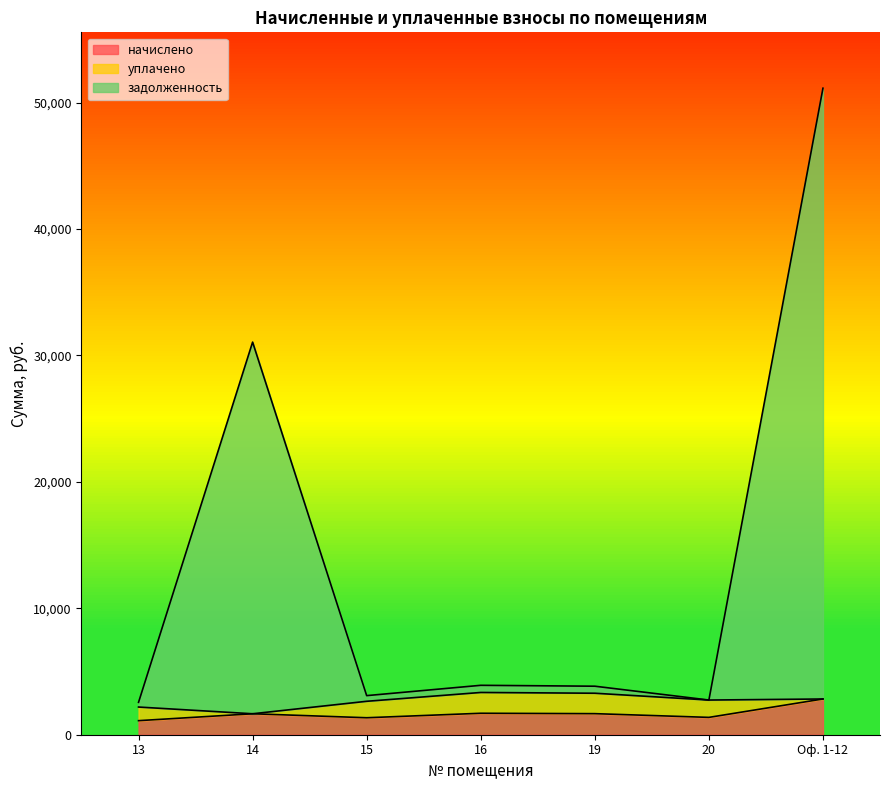

Does the chart display data point markers on the line(s)?

No